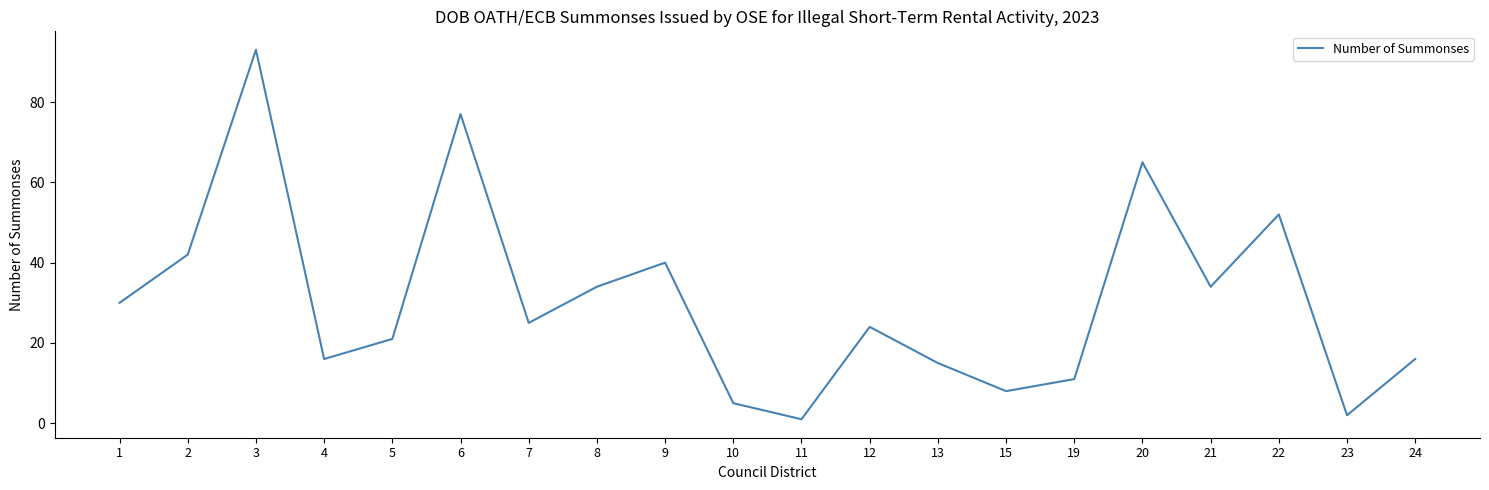

What is the difference between the maximum and minimum values?

92